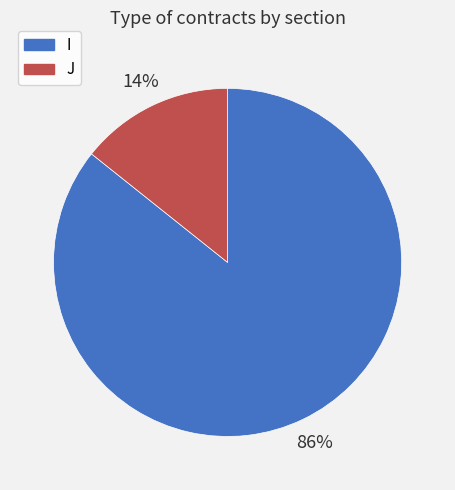

To the nearest percent, what is the average slice percentage?

50%